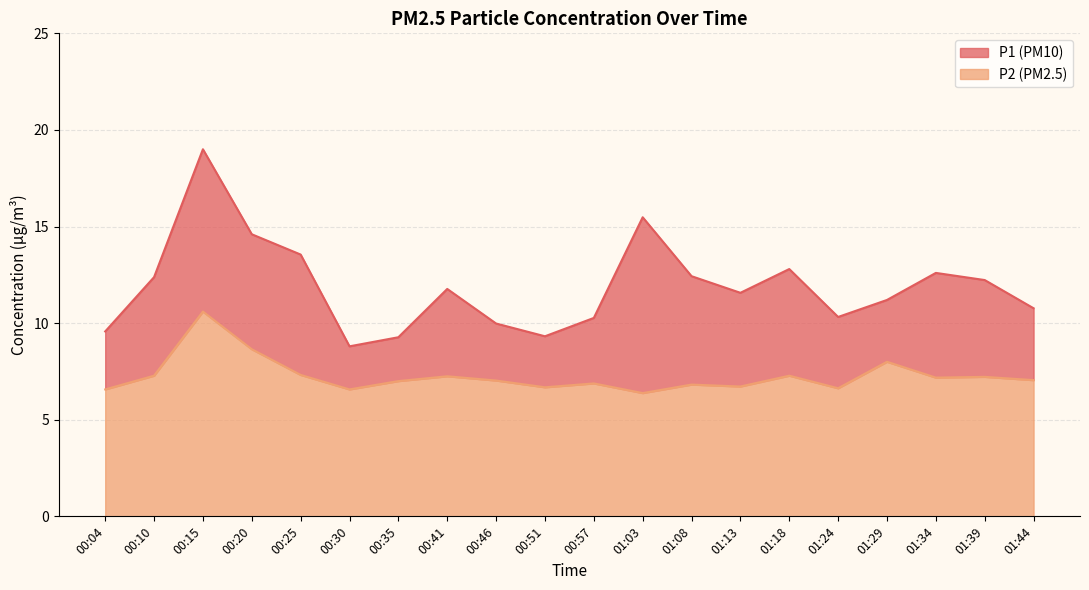

Rank the categories by P1 value from lowest to highest.

00:30, 00:35, 00:51, 00:04, 00:46, 00:57, 01:24, 01:44, 01:29, 01:13, 00:41, 01:39, 00:10, 01:08, 01:34, 01:18, 00:25, 00:20, 01:03, 00:15